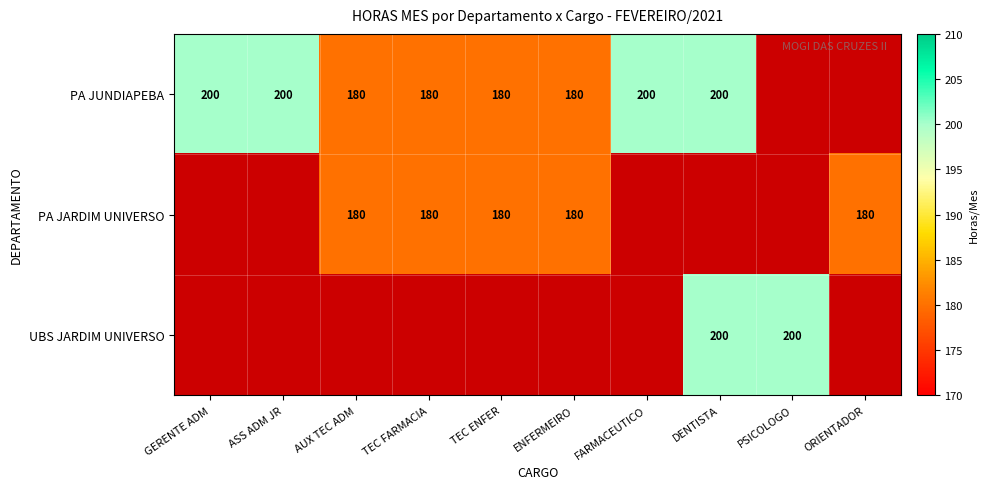

Count the number of data series in this chart.

3